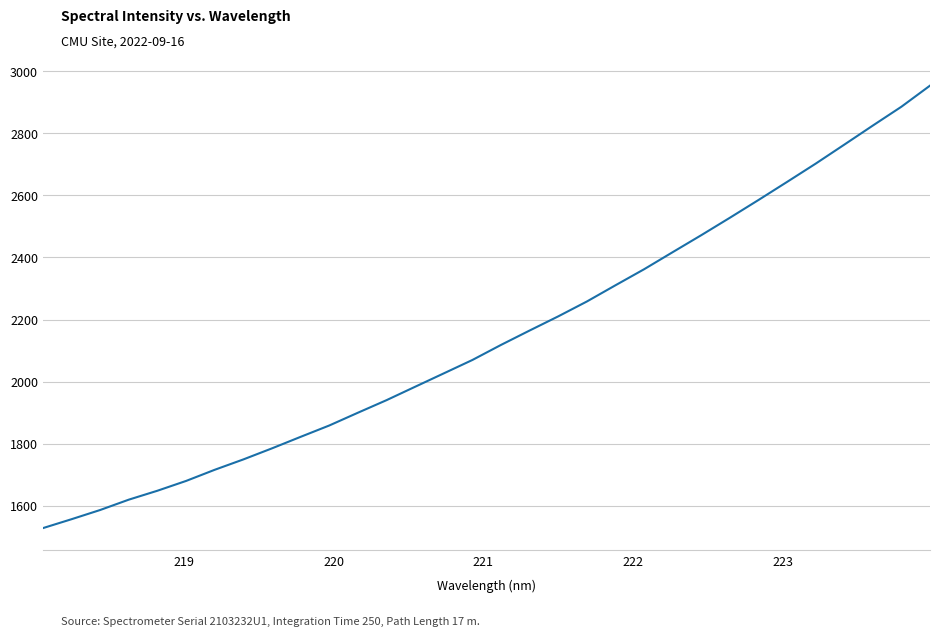

True or false: there are more than 0 points higher than both neighbors.

False